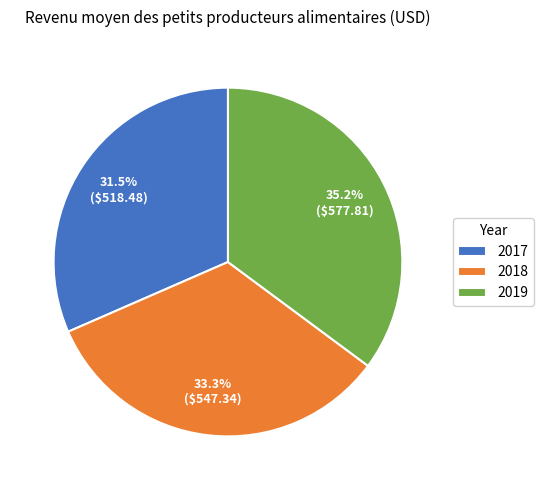

How many segments does this pie chart have?

3